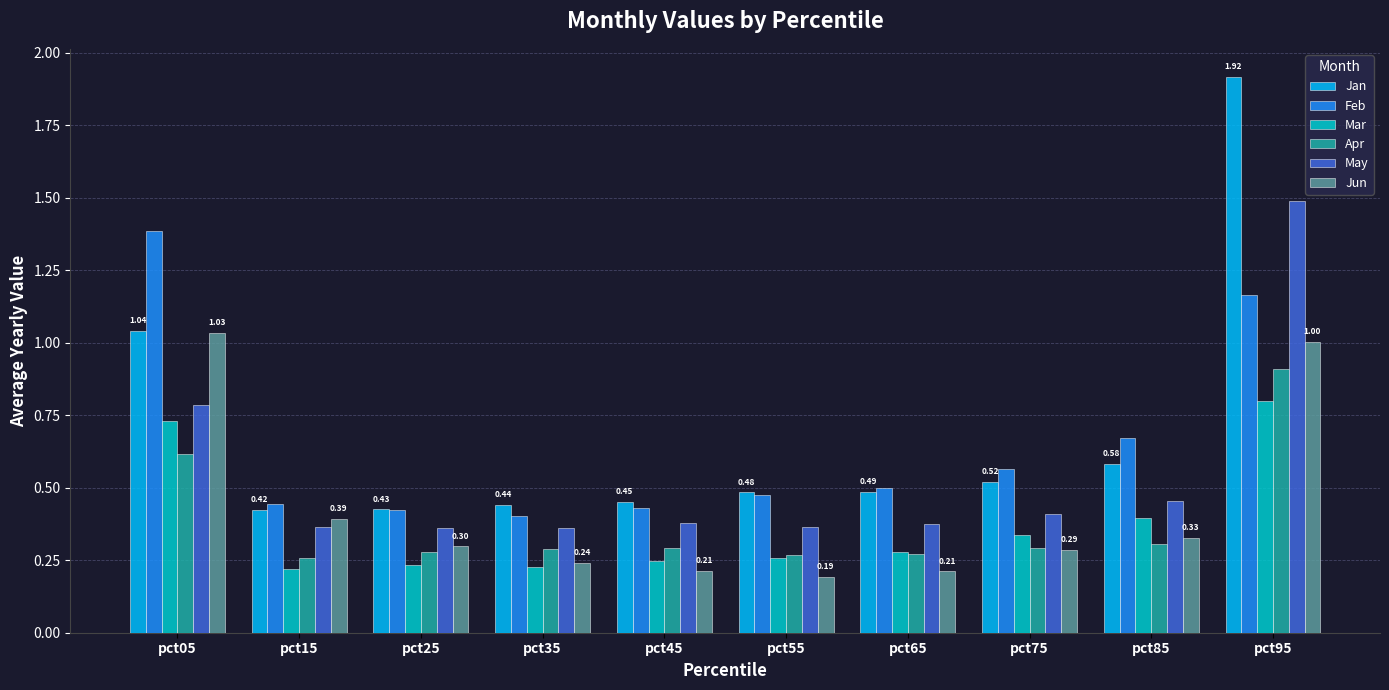

Count the number of data series in this chart.

6